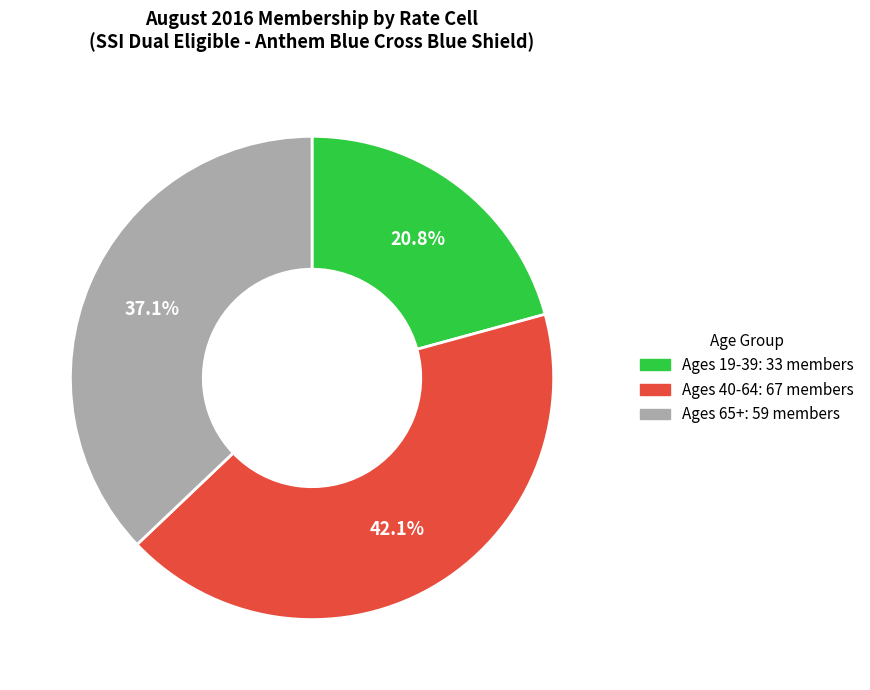

To the nearest percent, what percentage of the pie is Ages 40-64?

42%